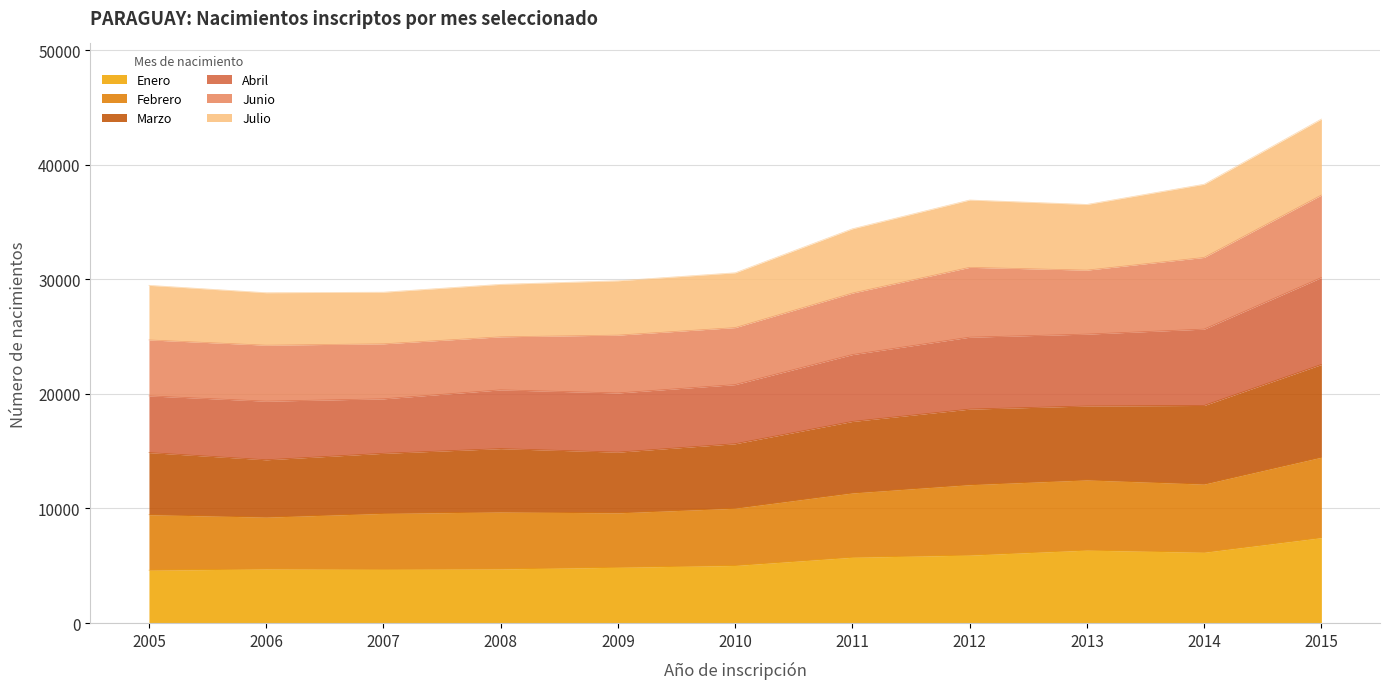

True or false: Marzo has more than 1 points higher than both neighbors.

False